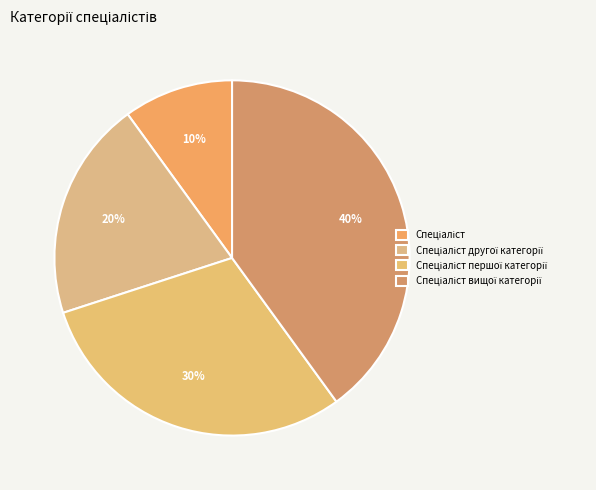

Count the number of slices in the pie.

4